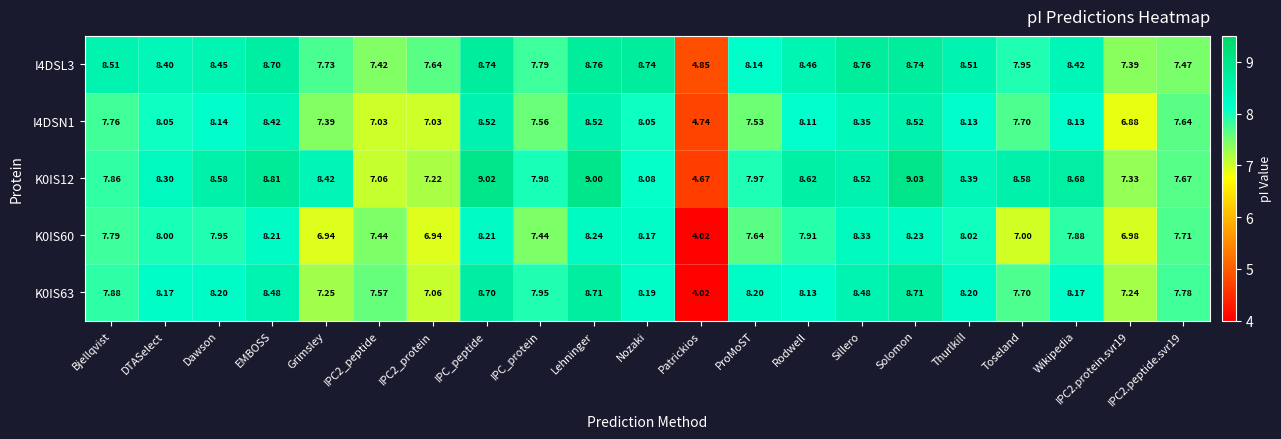

Where does the K0IS60 series first go above 7?

Bjellqvist